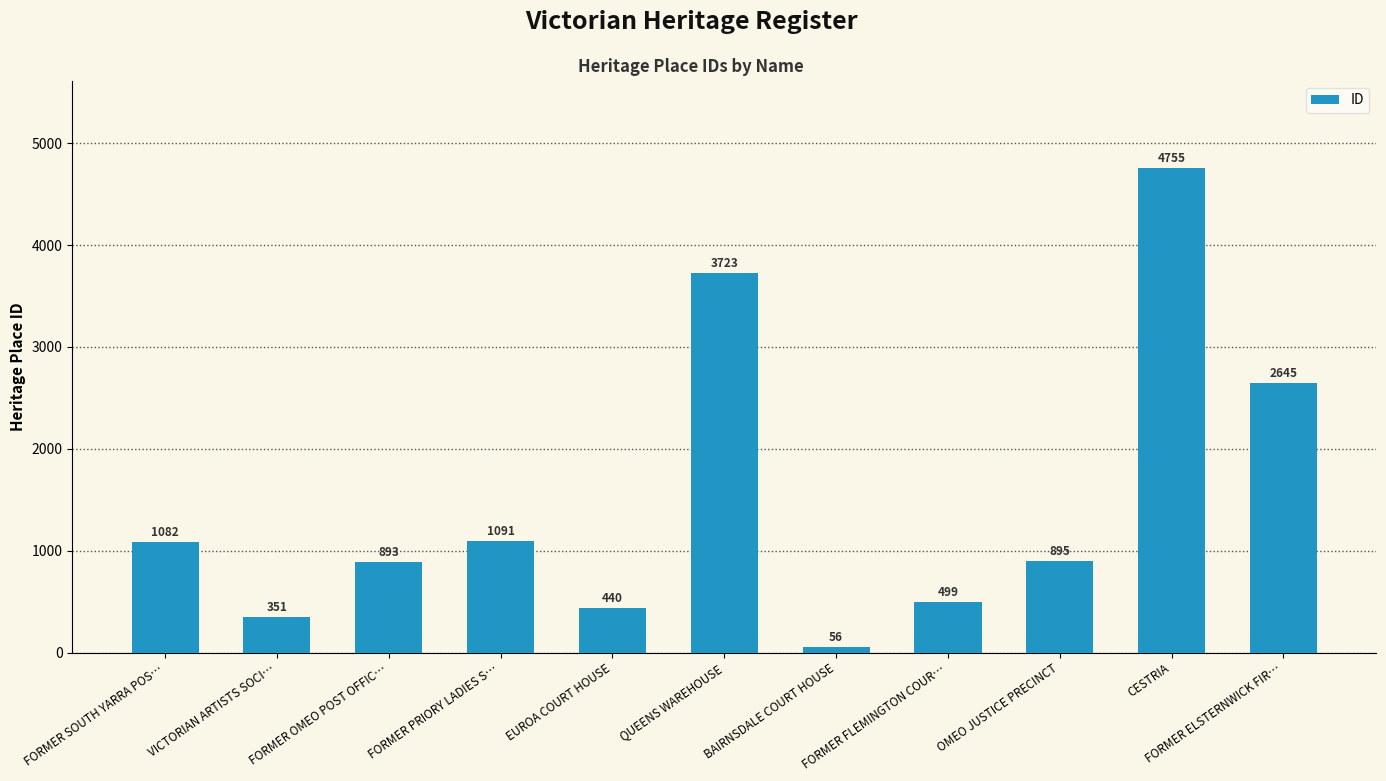

Which category has the highest value across all series?

CESTRIA